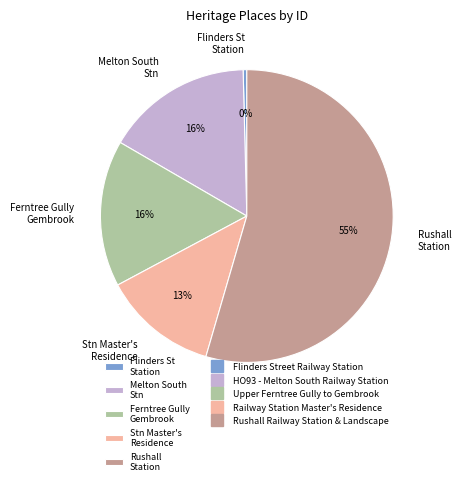

How many segments does this pie chart have?

5